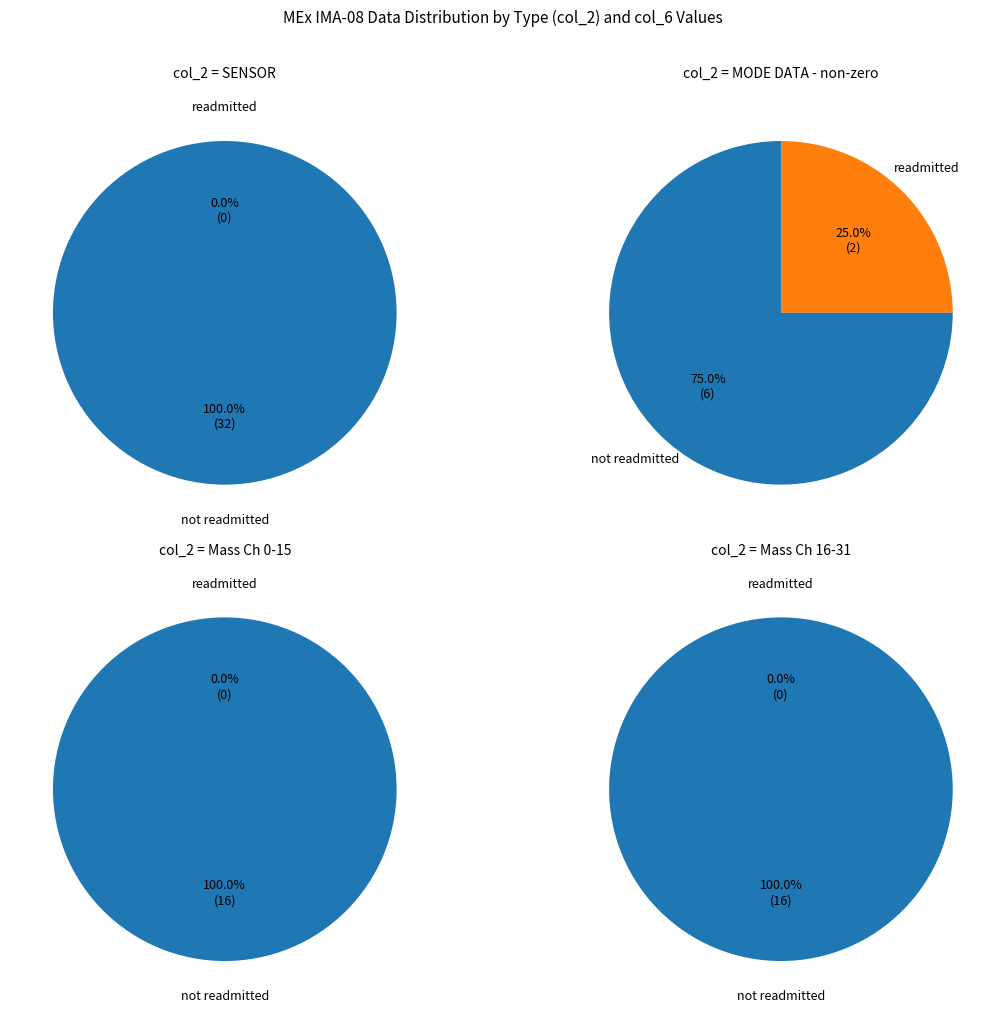

Count the number of slices in the pie.

8